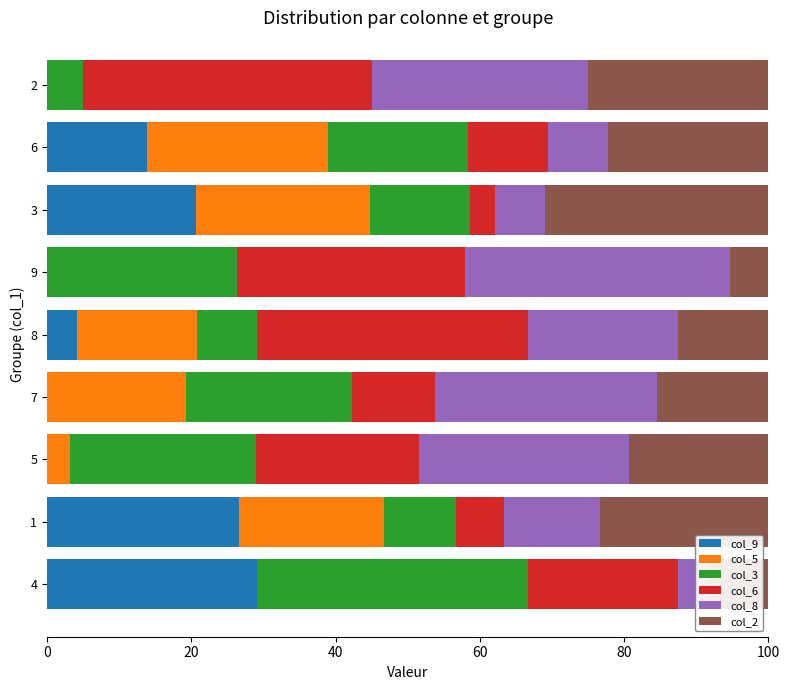

What is the average value of the col_2 series?

18.0